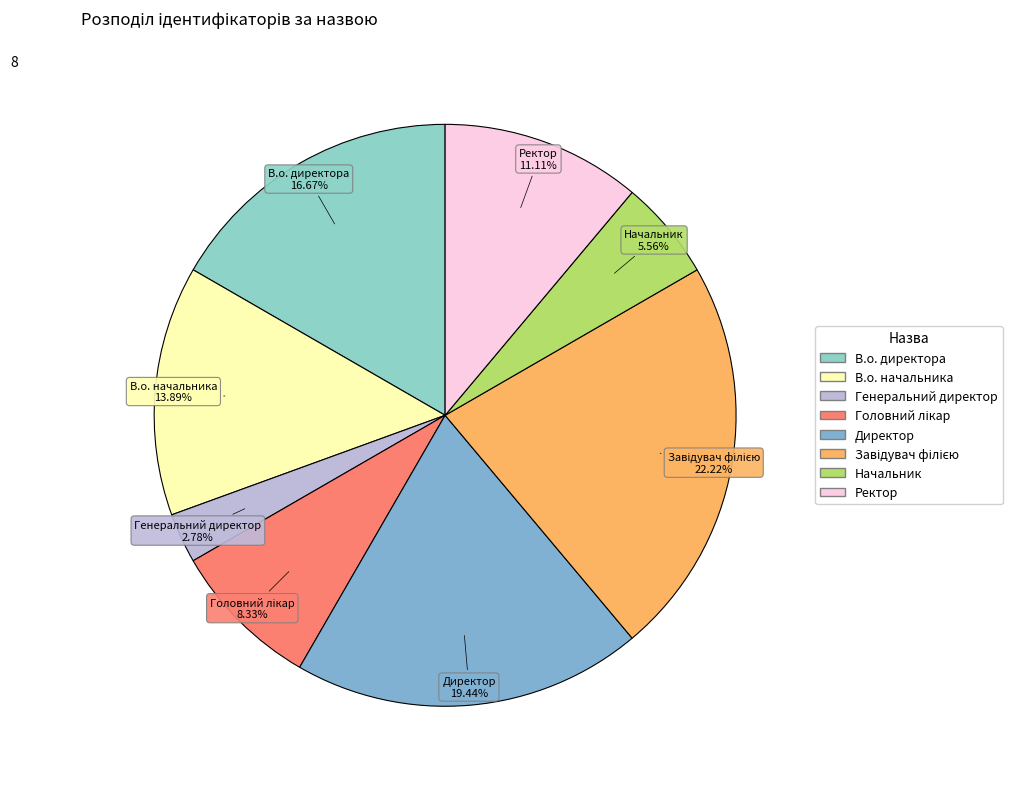

To the nearest percent, what is the difference between the В.о. директора and Начальник slice percentages?

11%